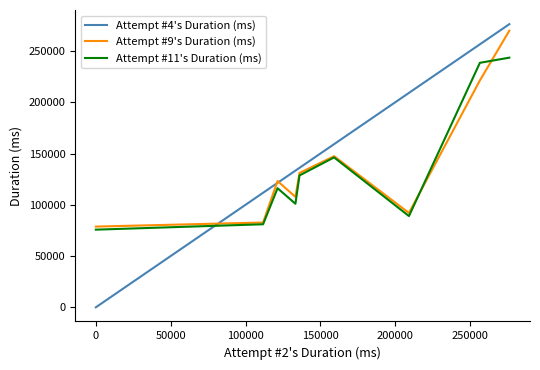

Is this an area chart (filled region under the line)?

No